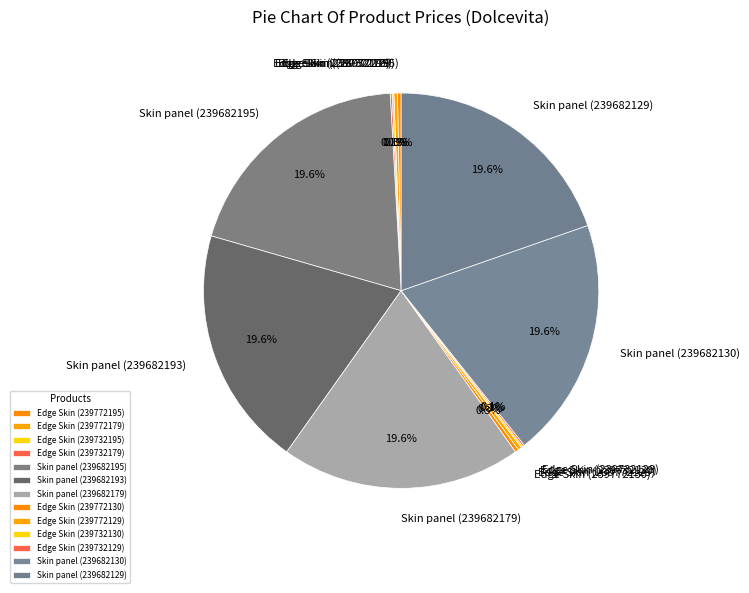

Is Skin panel (239682129) the majority of the pie?

No